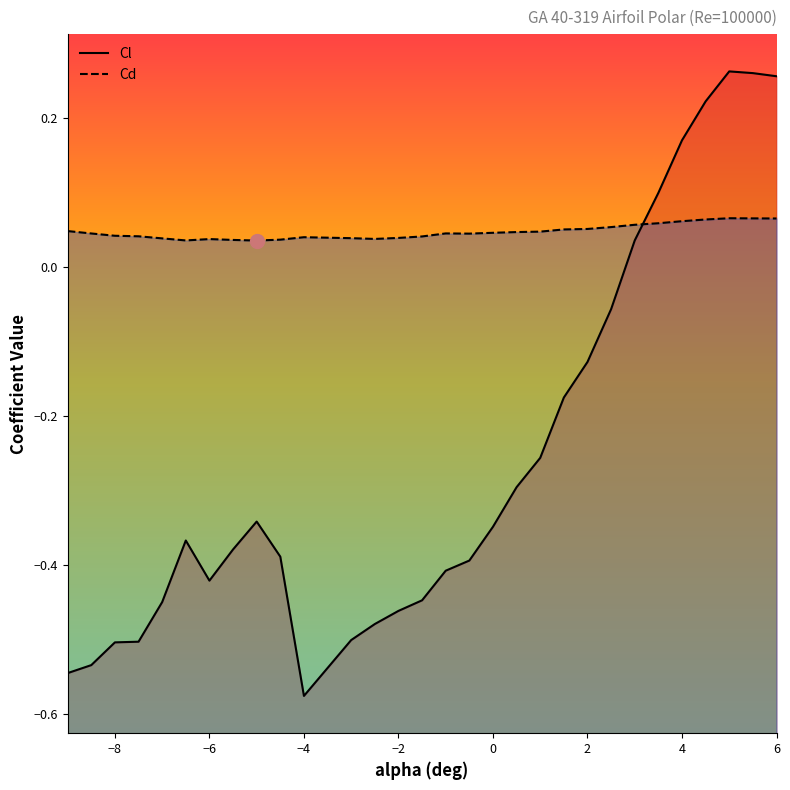

How many lines are shown in the chart?

2